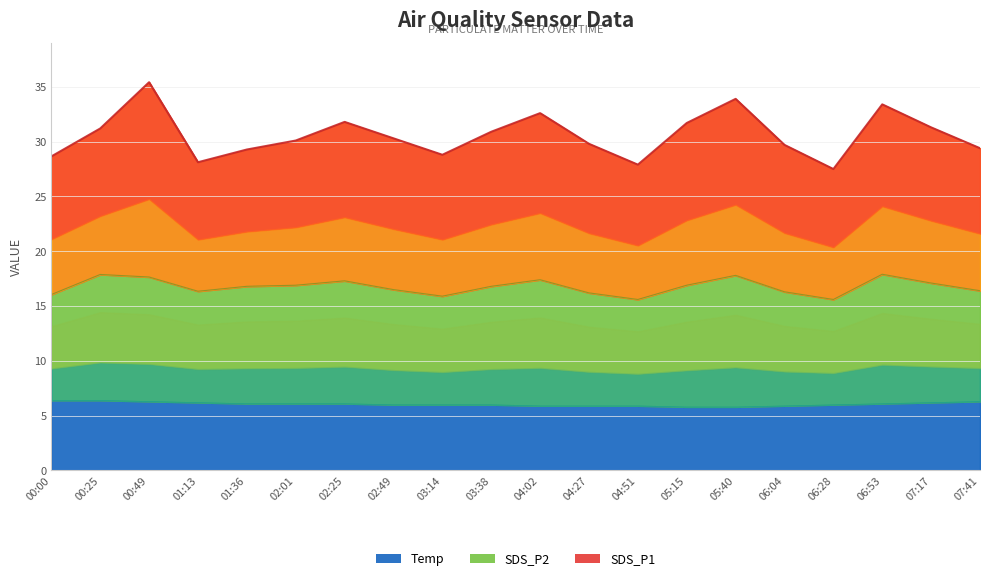

Reading left to right, extract all data points from this chart.

SDS_P1: 00:00=12.6	00:25=13.3	00:49=17.8	01:13=11.8	01:36=12.5	02:01=13.2	02:25=14.5	02:49=13.8	03:14=12.9	03:38=14.1	04:02=15.2	04:27=13.6	04:51=12.3	05:15=14.8	05:40=16.1	06:04=13.4	06:28=11.9	06:53=15.5	07:17=14.2	07:41=13.0
SDS_P2: 00:00=9.7	00:25=11.5	00:49=11.3	01:13=10.2	01:36=10.7	02:01=10.8	02:25=11.2	02:49=10.5	03:14=9.9	03:38=10.8	04:02=11.5	04:27=10.3	04:51=9.7	05:15=11.1	05:40=12.0	06:04=10.4	06:28=9.6	06:53=11.8	07:17=10.9	07:41=10.1
Temp: 00:00=6.4	00:25=6.4	00:49=6.3	01:13=6.2	01:36=6.1	02:01=6.1	02:25=6.1	02:49=6.0	03:14=6.0	03:38=6.0	04:02=5.9	04:27=5.9	04:51=5.9	05:15=5.8	05:40=5.8	06:04=5.9	06:28=6.0	06:53=6.1	07:17=6.2	07:41=6.3